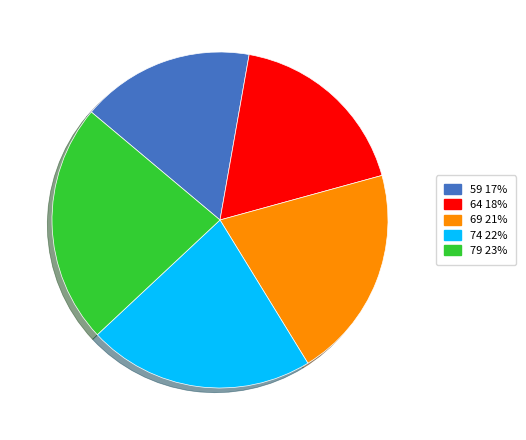

Is 79 the majority of the pie?

No